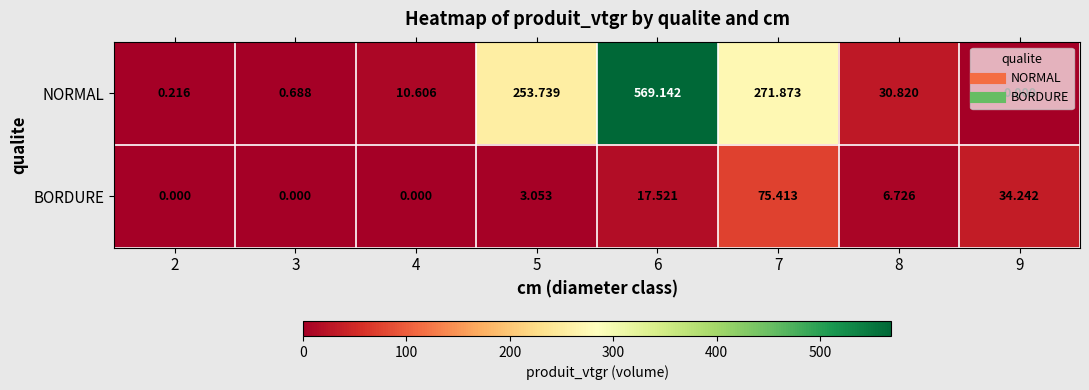

Is the value of NORMAL at 5 greater than the value of BORDURE at 9?

Yes